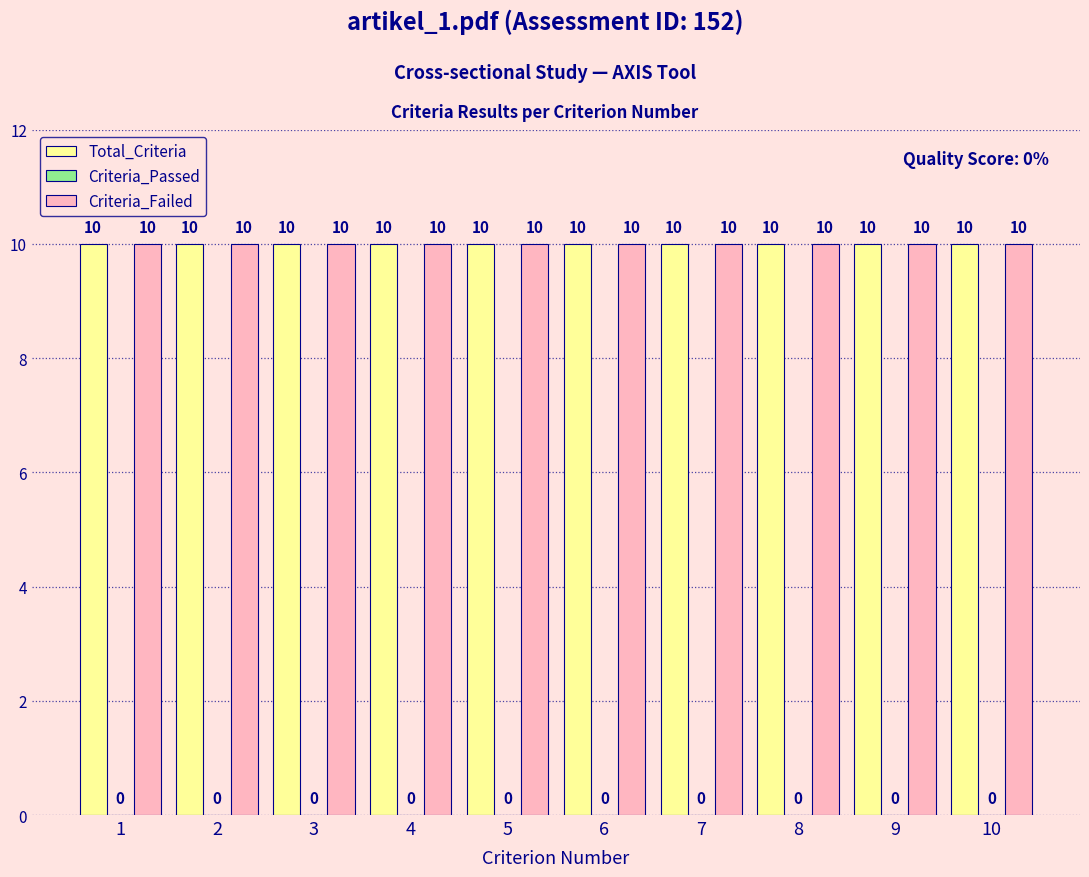

How many data points does each series have?

10